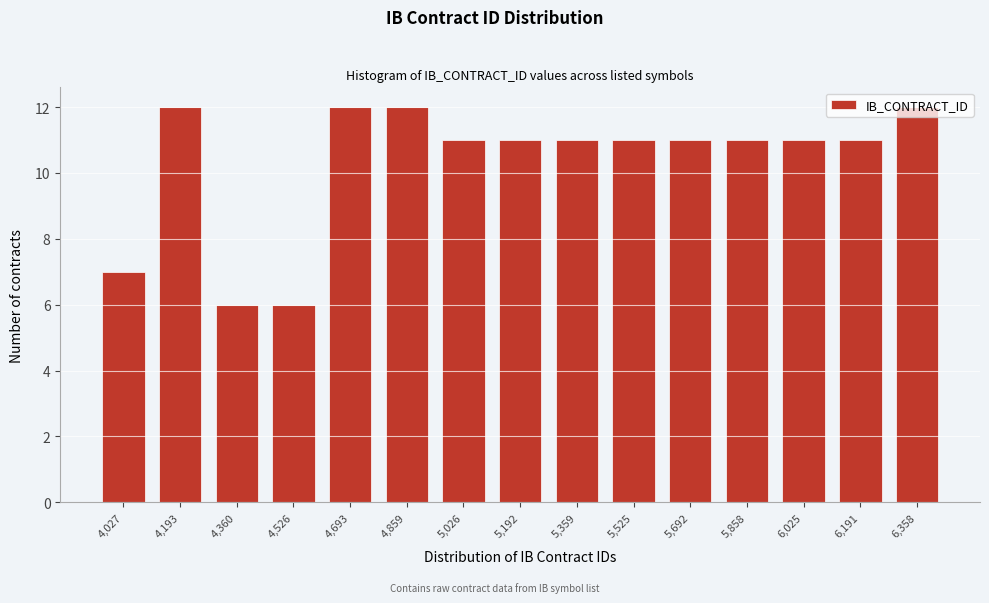

What is the sum of all values?

155